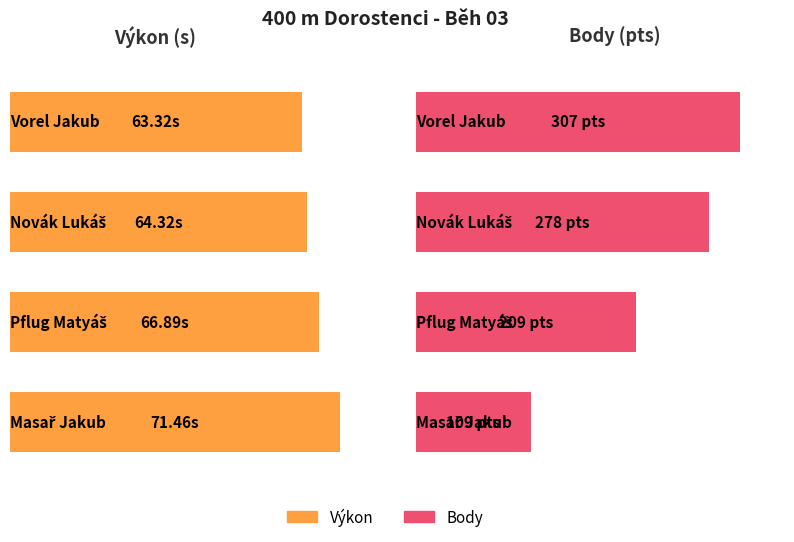

Count the number of data series in this chart.

2